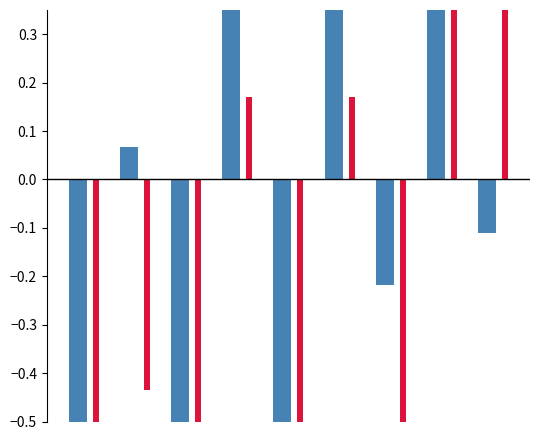

What is the value of the 住宅が狭い bar at the 3rd from the left?

-0.7